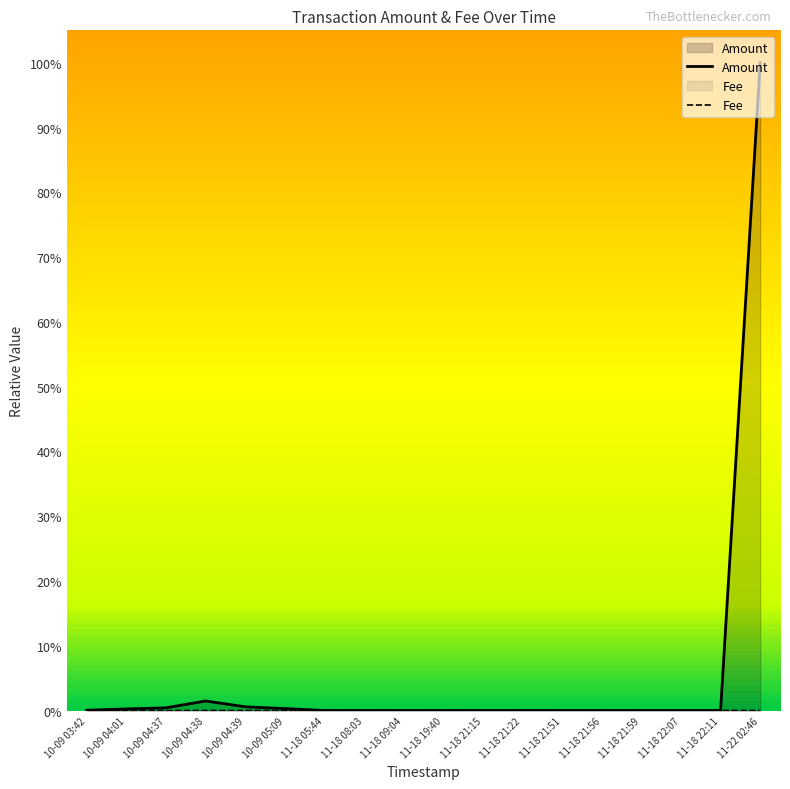

At which category does the chart reach its peak across all series?

11-22 02:46